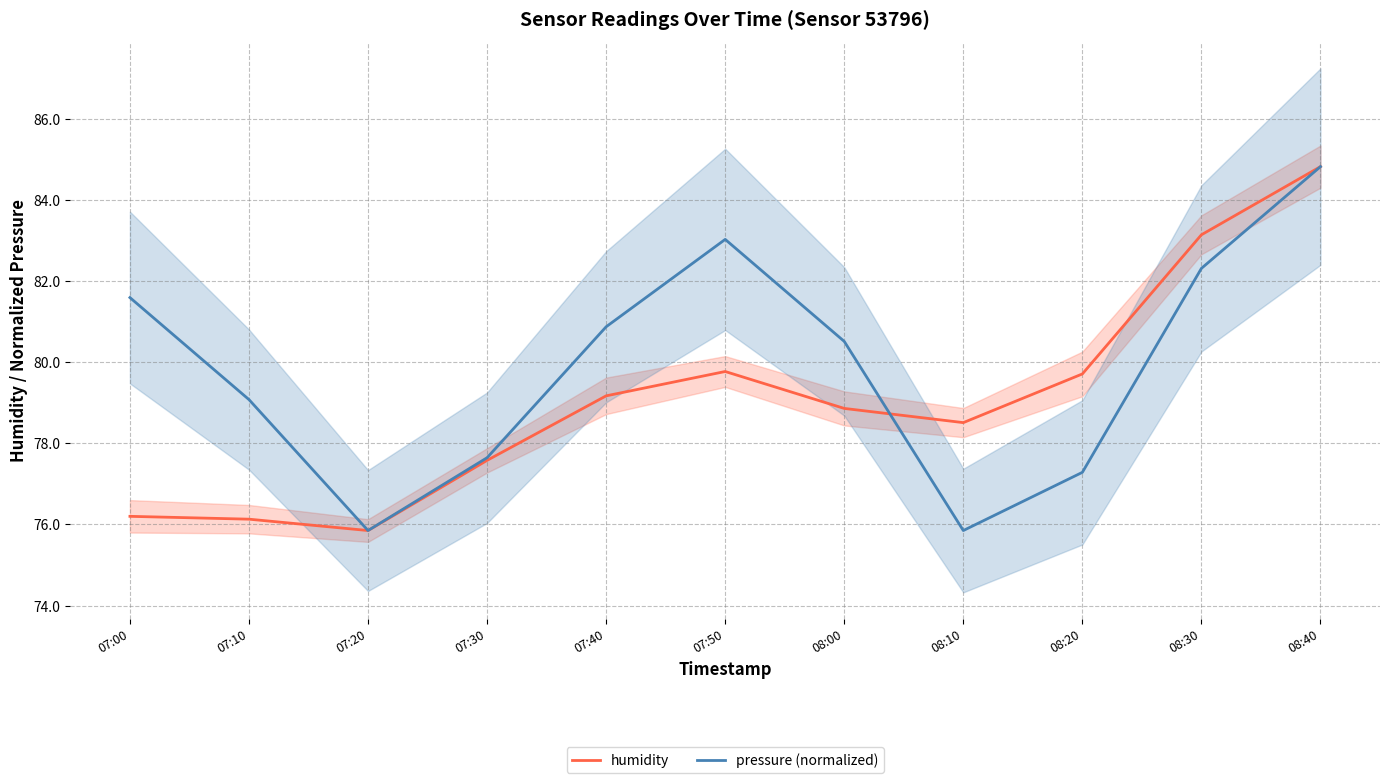

At which label does humidity first exceed 78?

07:40